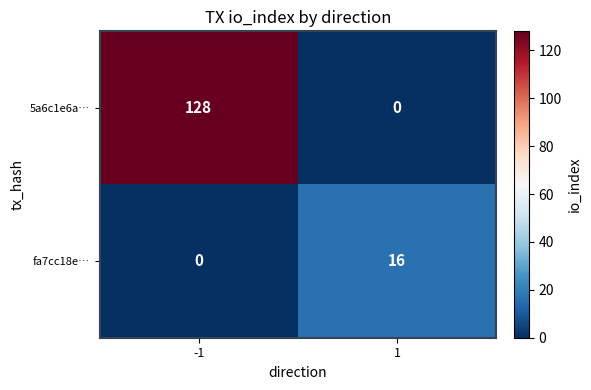

How many series are shown in this chart?

2